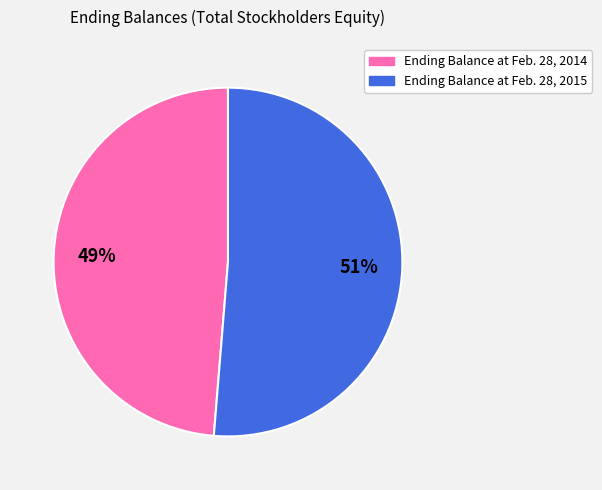

Is it true that Ending Balance at Feb. 28, 2014 is 55% of the pie?

False